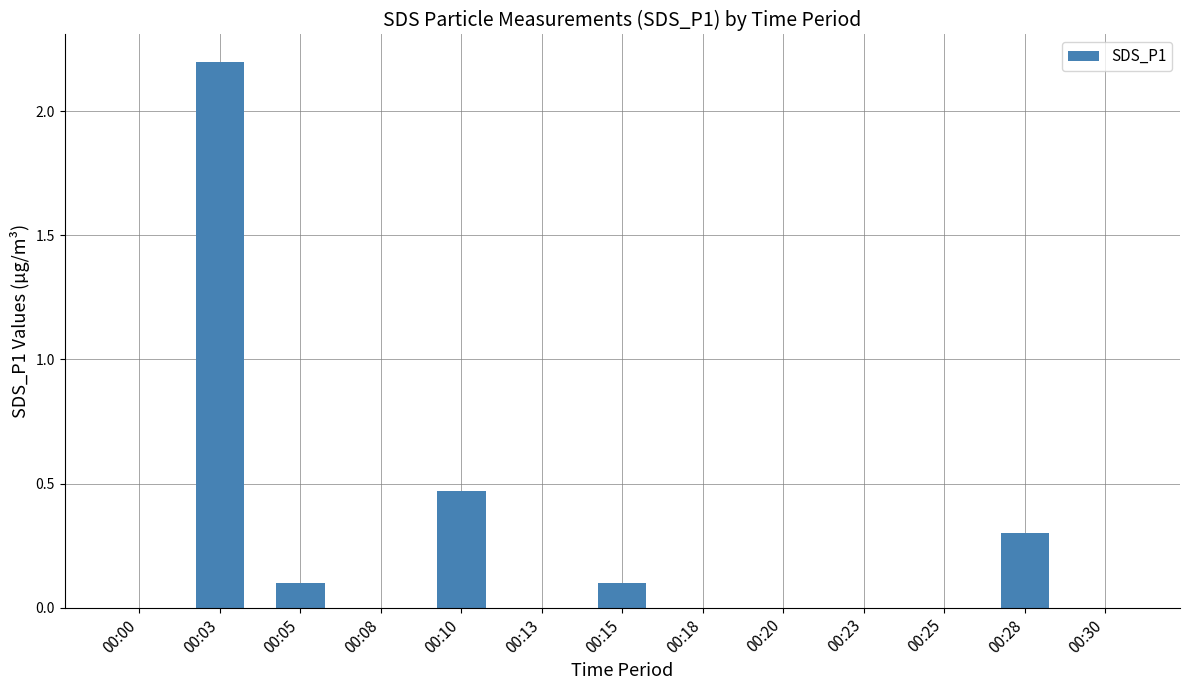

At which category does the chart reach its peak across all series?

00:03